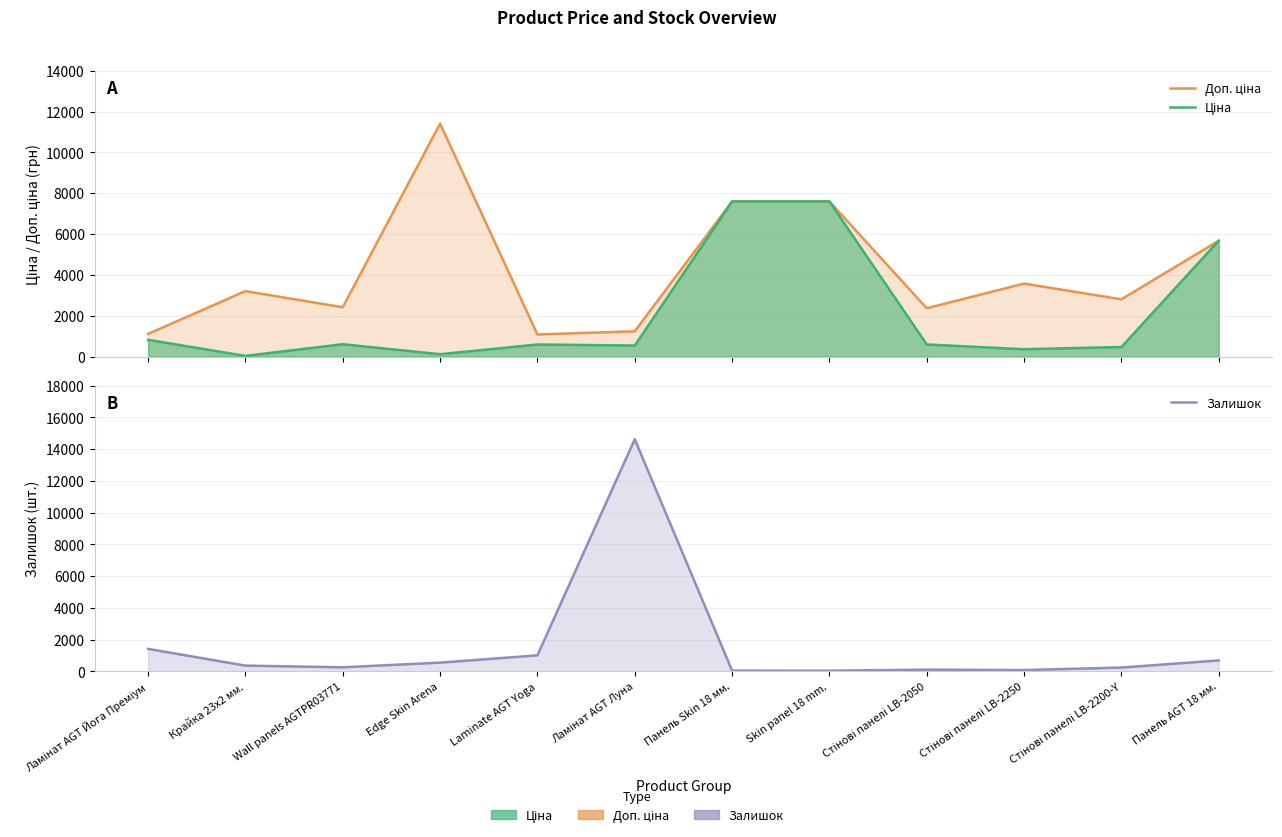

Reading left to right, list all the values displayed in this chart.

Доп. ціна: 1109.2	3205.0	2414.8	11410.0	1081.7	1235.4	7596.5	7596.5	2366.5	3573.9	2803.6	5673.8
Ціна: 818.5	32.0	603.7	114.1	589.9	539.0	7596.5	7596.5	591.6	357.4	467.3	5673.8
Залишок: 1413.0	360.0	254.0	548.0	1007.0	14615.0	43.0	41.0	106.0	79.0	238.0	685.0